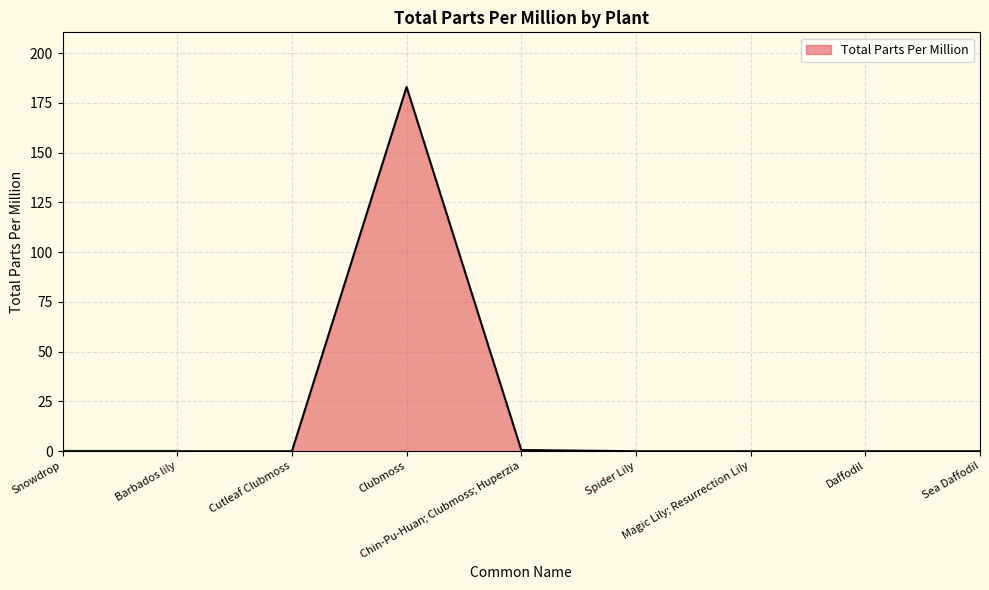

The chart shows a value of -67.4 at Snowdrop. True or false?

False